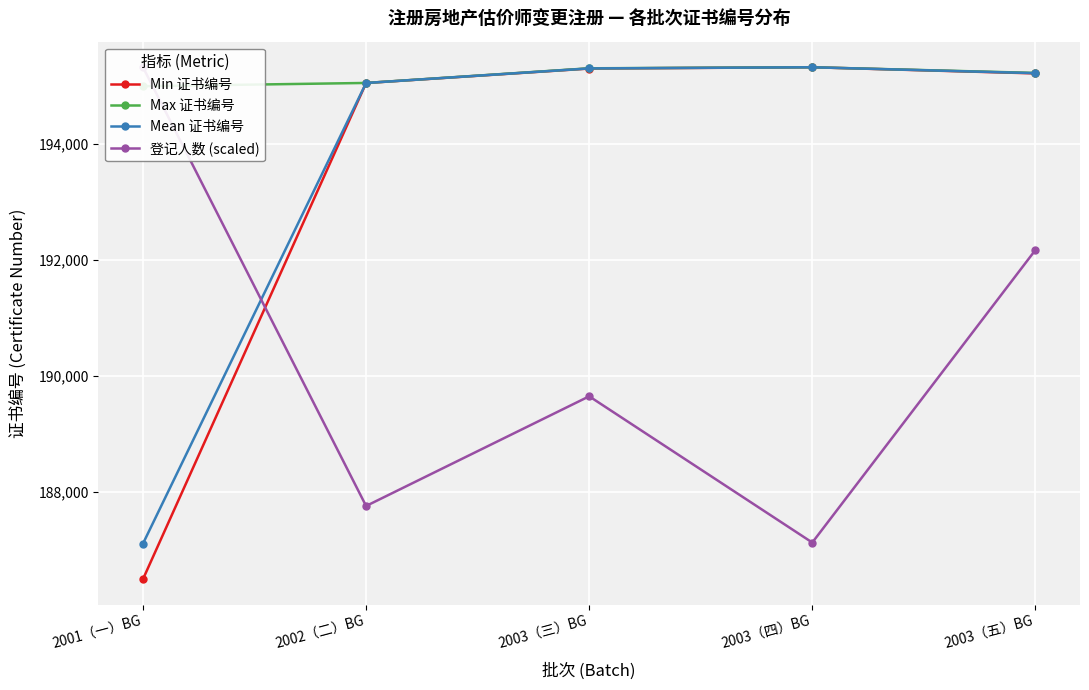

What is the value of the 登记人数 (scaled) point at the 2nd from the left?

187750.9